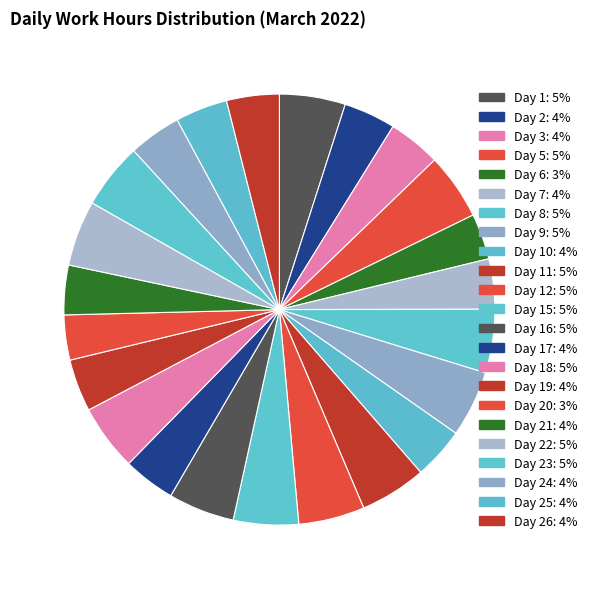

Does any single category account for the majority?

No